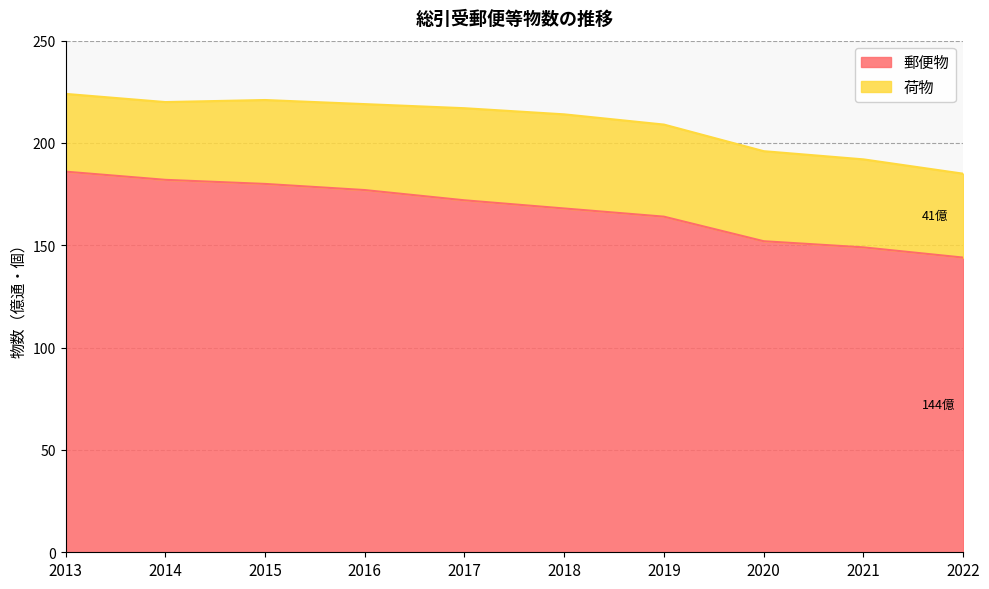

What is the highest value of the 郵便物 series?

186